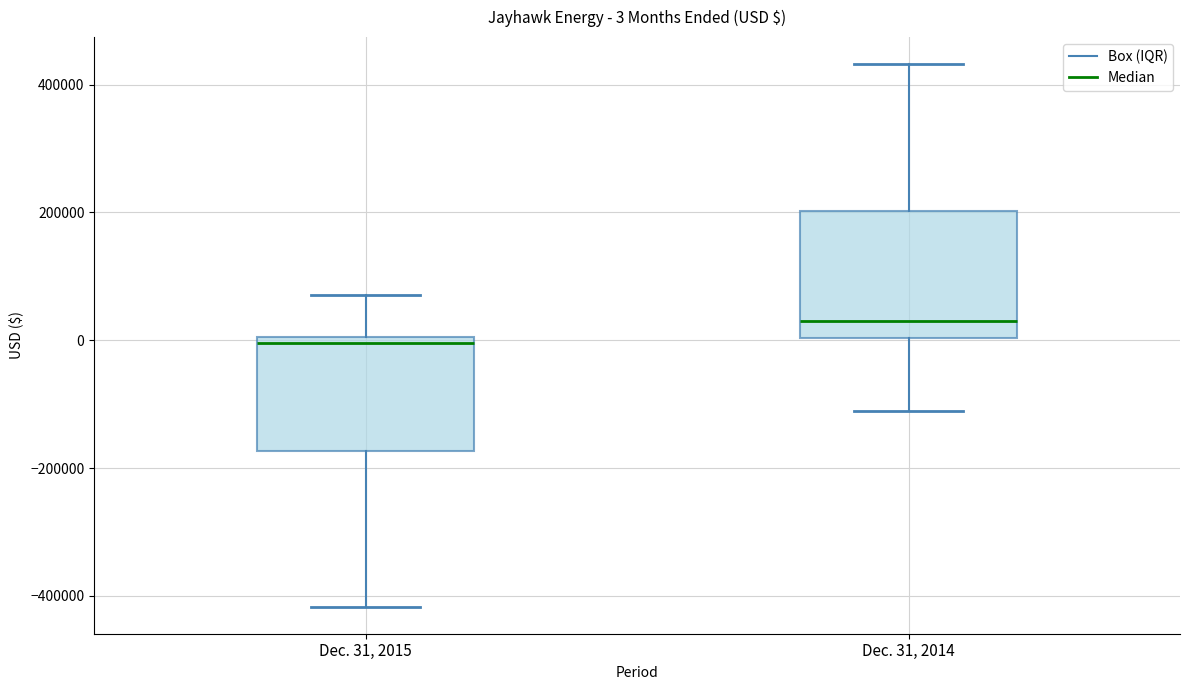

Comparing the boxes themselves (not the whiskers), which one is the tallest?

Dec. 31, 2014